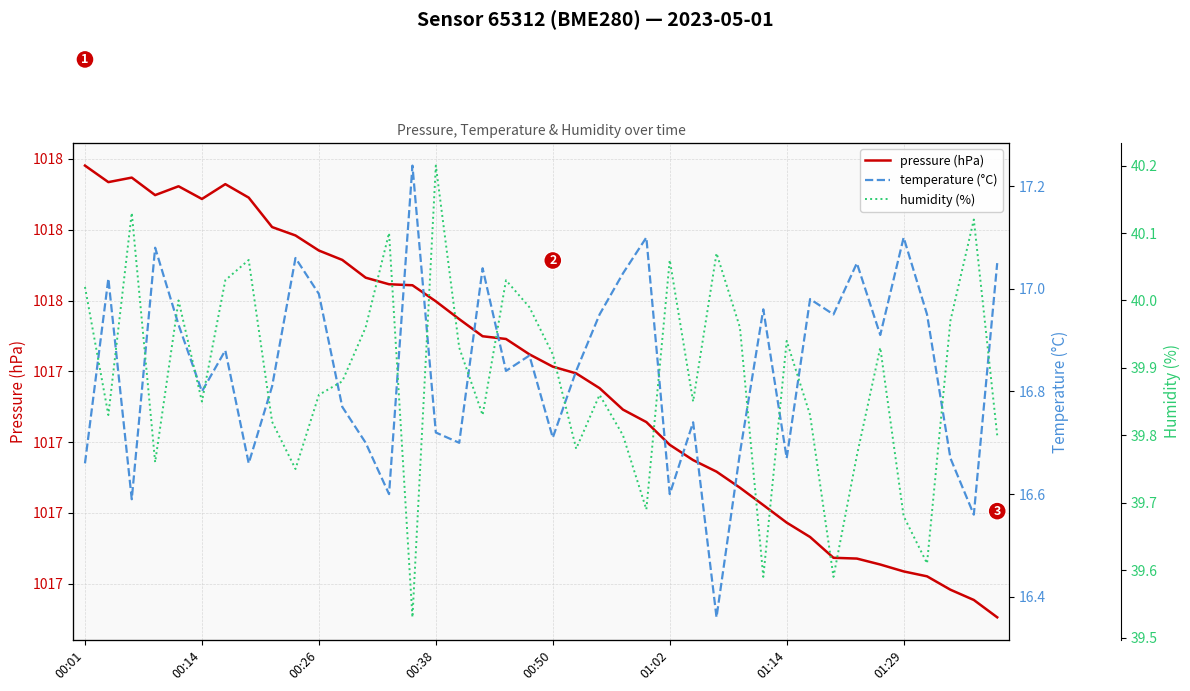

Count the number of categories in the chart.

40